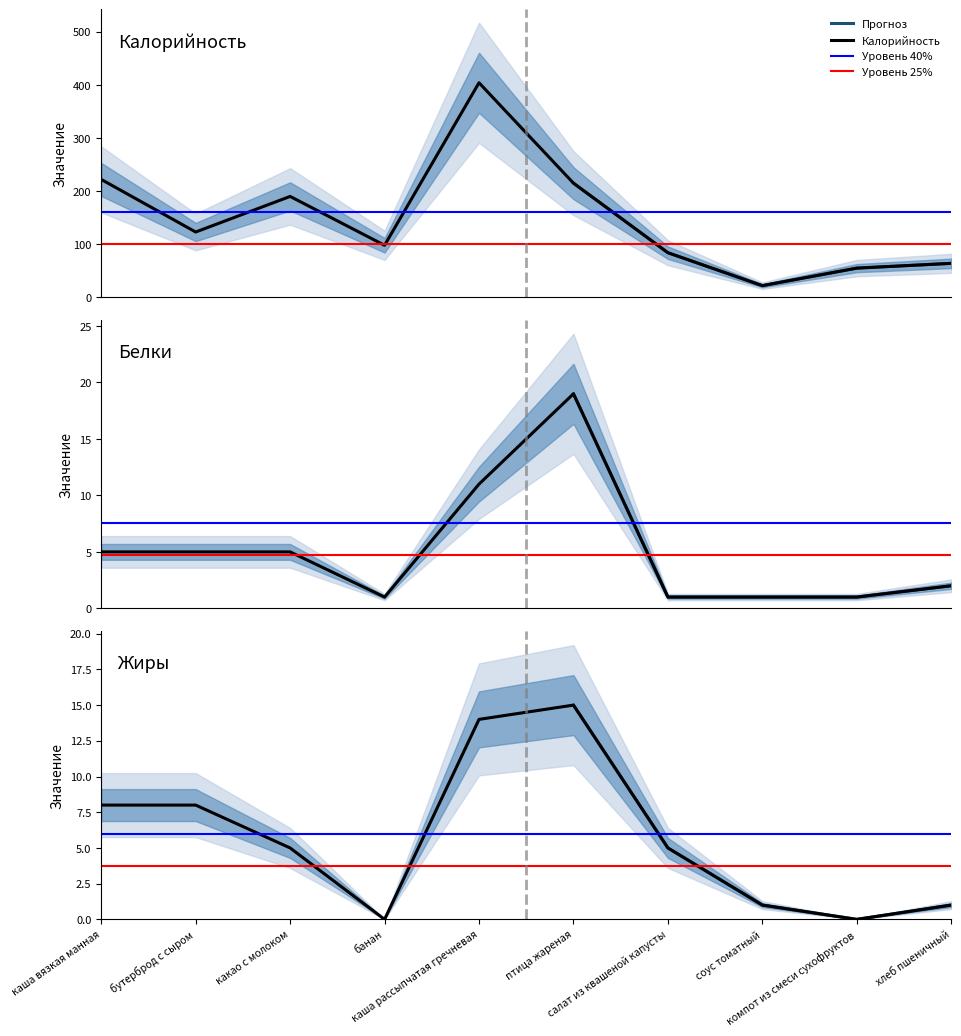

Where is the first local minimum for Жиры?

банан